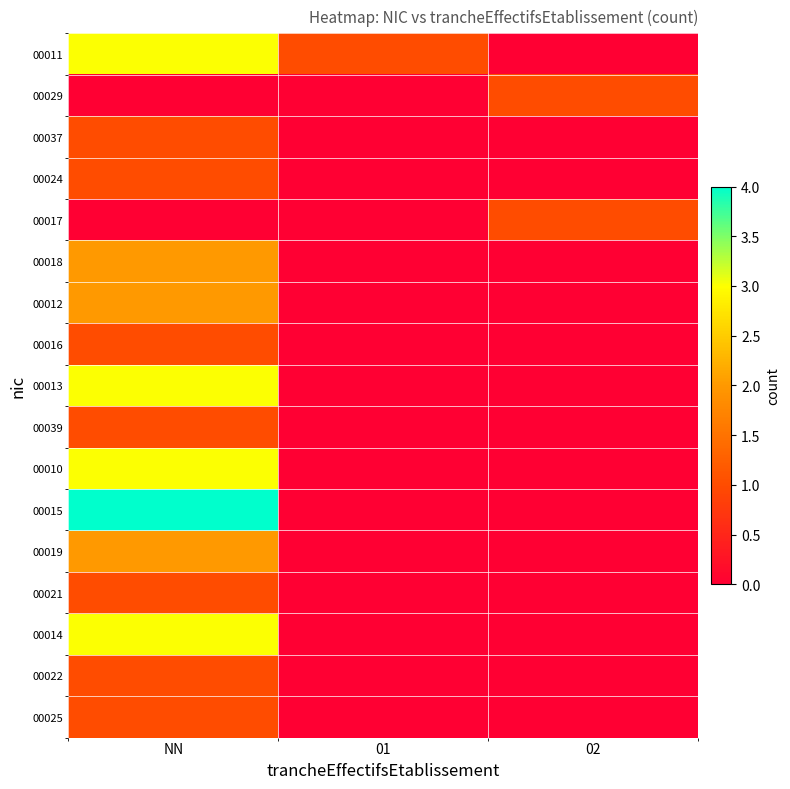

List the series in order of their peak value, lowest first.

00029, 00037, 00024, 00017, 00016, 00039, 00021, 00022, 00025, 00018, 00012, 00019, 00011, 00013, 00010, 00014, 00015